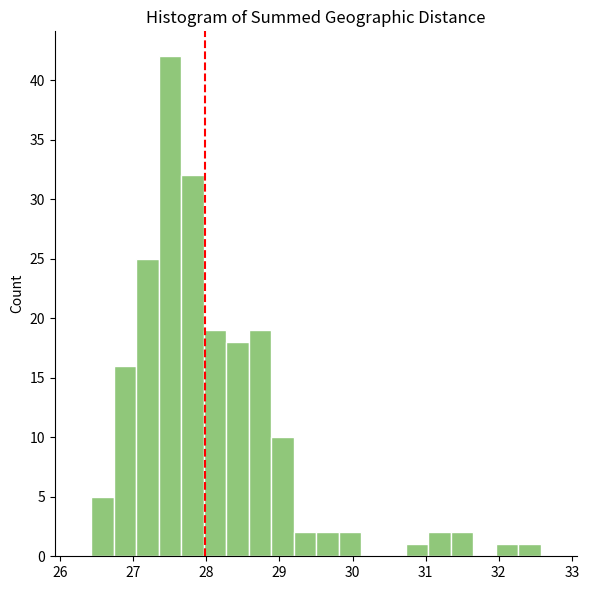

Around what value on the x-axis is the tallest bar? Give the approximate position of its centre, as read against the axis.

27.5